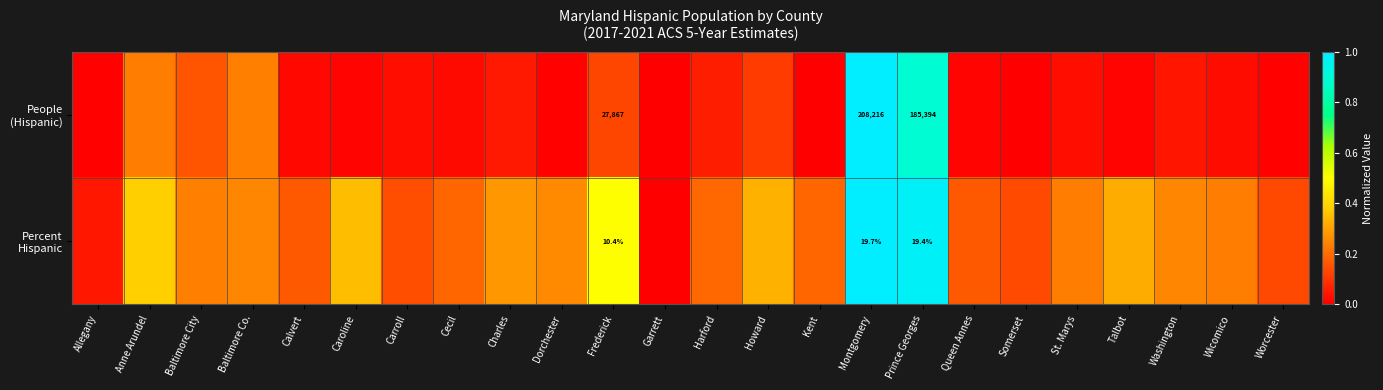

List the labels in order of People (Hispanic) value, smallest first.

Garrett, Kent, Somerset, Allegany, Dorchester, Worcester, Queen Annes, Caroline, Talbot, Calvert, Cecil, Wicomico, St. Marys, Carroll, Washington, Charles, Harford, Howard, Frederick, Baltimore City, Anne Arundel, Baltimore Co., Prince Georges, Montgomery